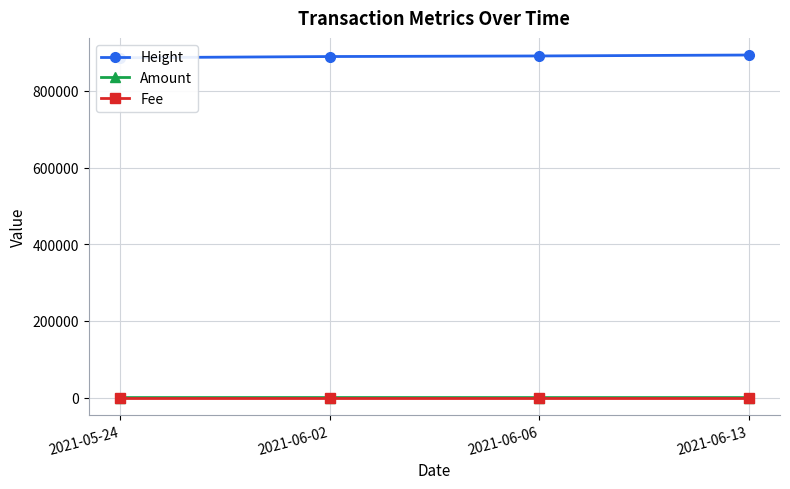

True or false: Height has a value of 886346.0 at 2021-05-24.

True